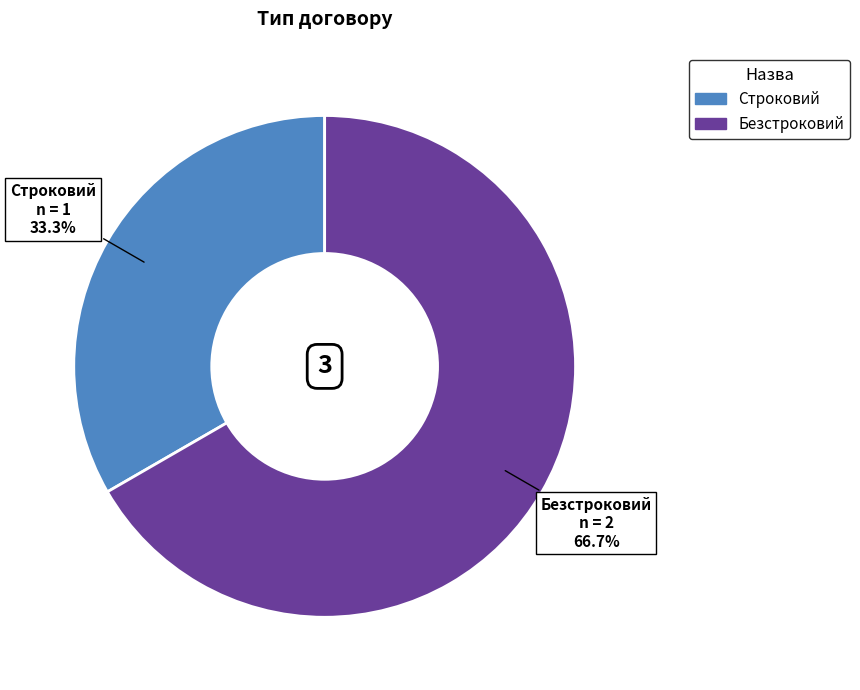

To the nearest percent, what portion does Безстроковий represent?

67%